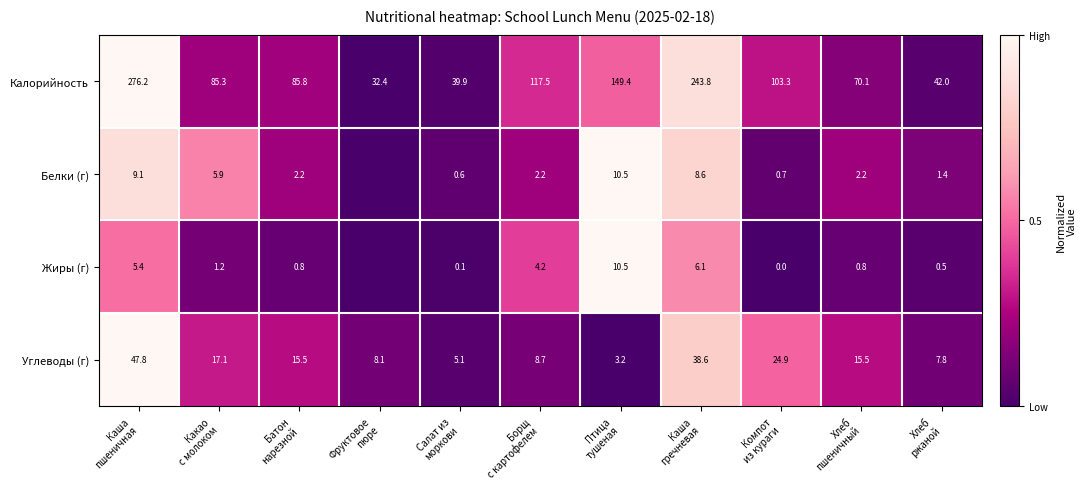

What is the difference between the second highest and second lowest values in the Углеводы (г) series?

33.5